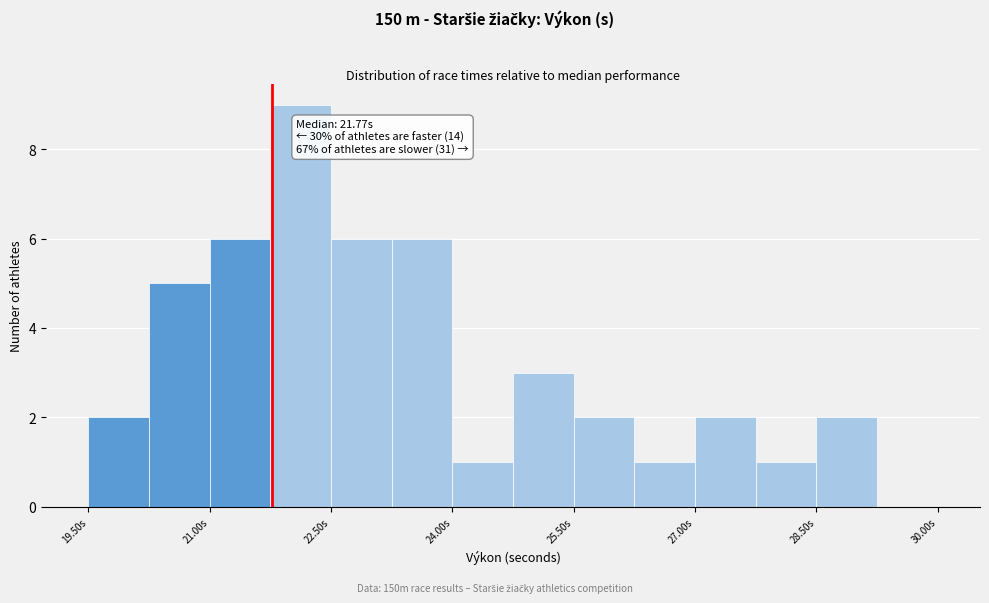

Around what value on the x-axis is the tallest bar? Give the approximate position of its centre, as read against the axis.

22.2